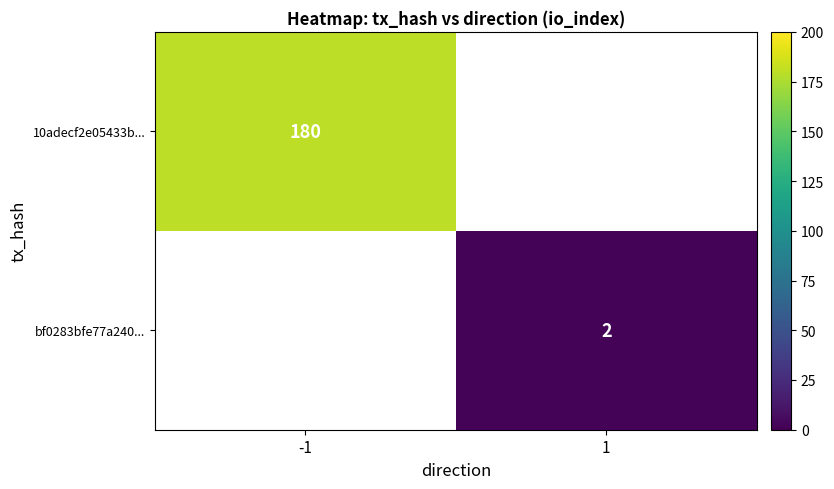

The bf0283bfe77a240... series shows 2 at 1. True or false?

True